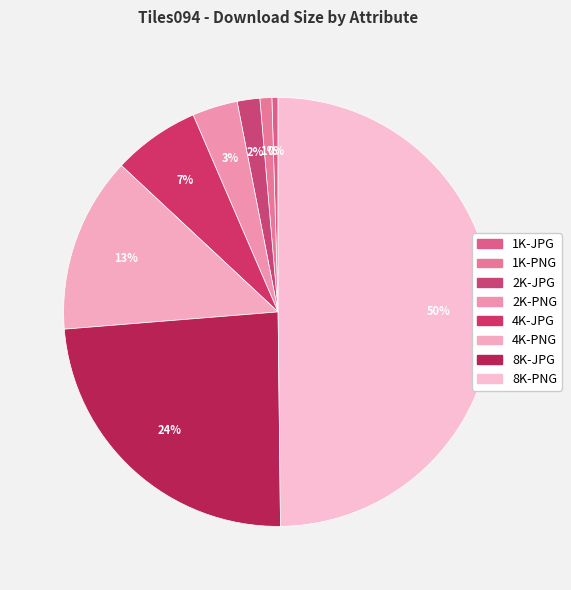

How much of the chart is everything except 1K-PNG?

99.1%